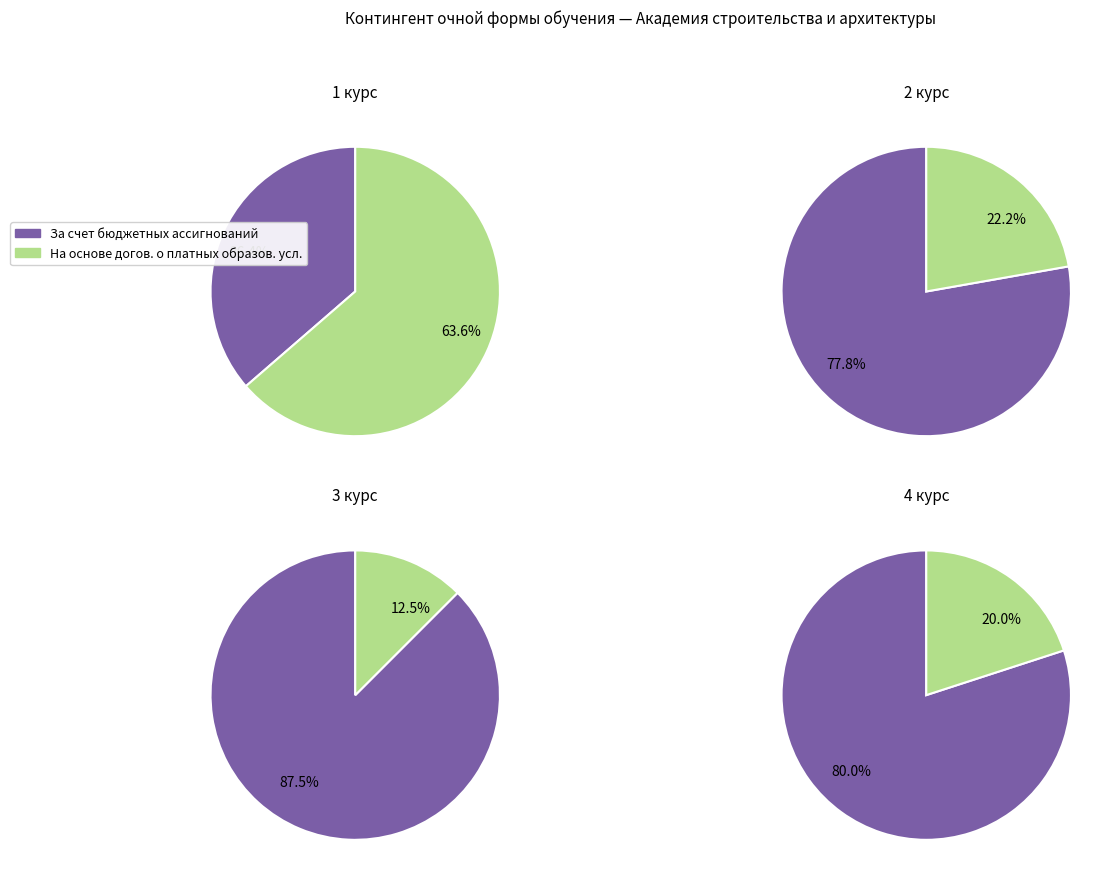

Does any single category account for the majority?

Yes